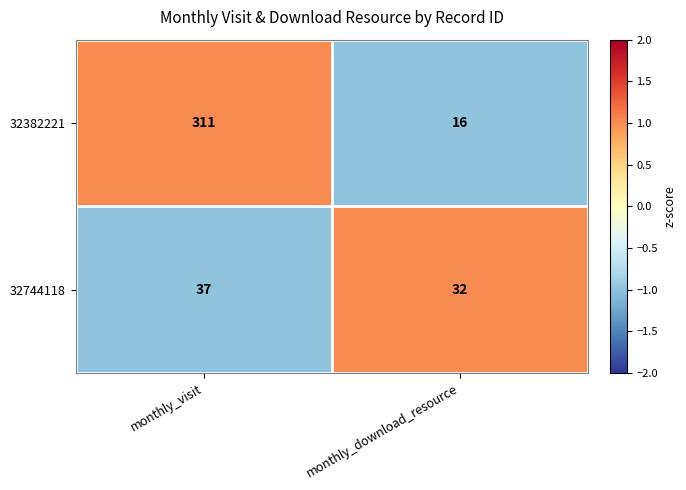

What is the minimum value shown in the chart?

16